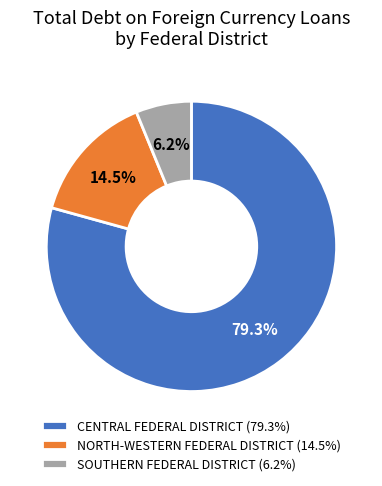

Rank the categories by value from lowest to highest.

SOUTHERN FEDERAL DISTRICT, NORTH-WESTERN FEDERAL DISTRICT, CENTRAL FEDERAL DISTRICT